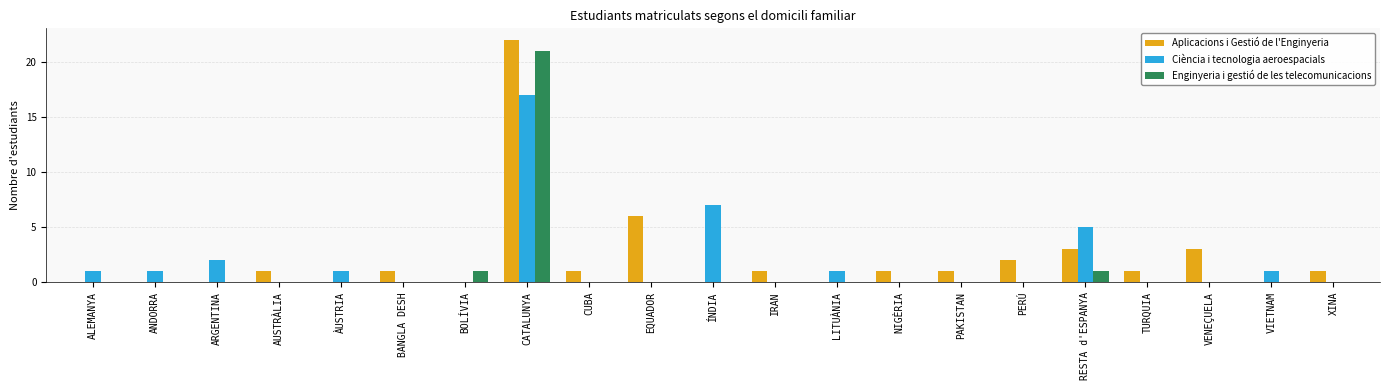

The value of Ciència i tecnologia aeroespacials at PAKISTAN is 0. True or false?

True